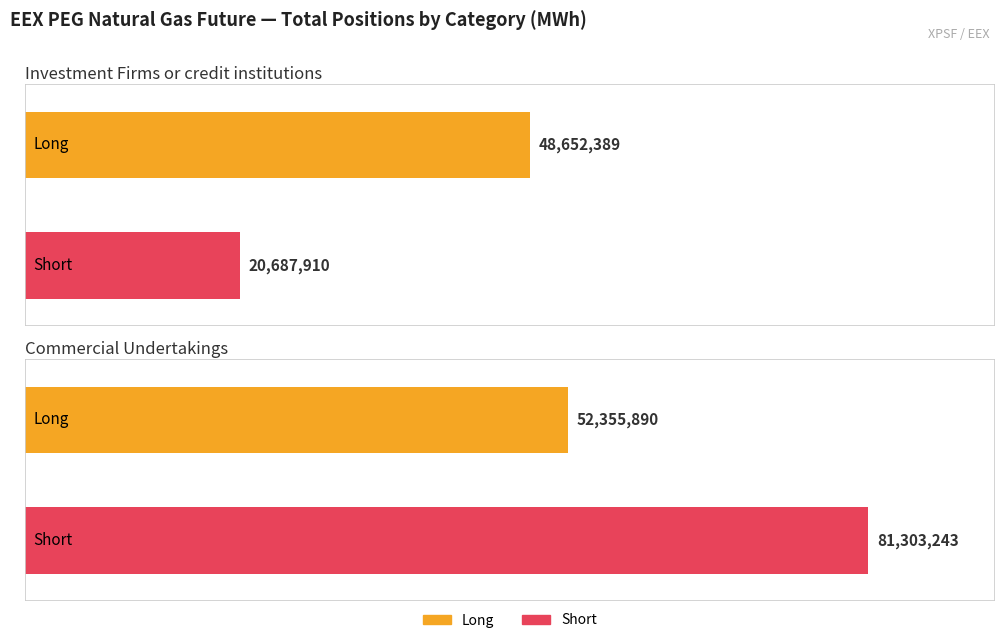

What value does the Long series have at Commercial Undertakings?

52355890